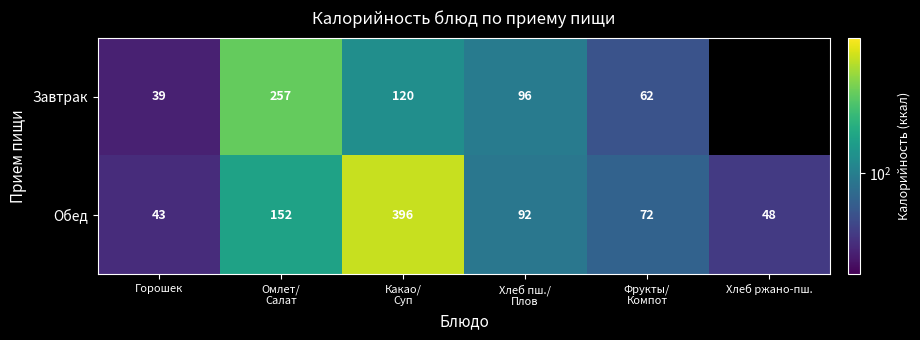

The Обед series shows 569.1 at Какао/ Суп. True or false?

False